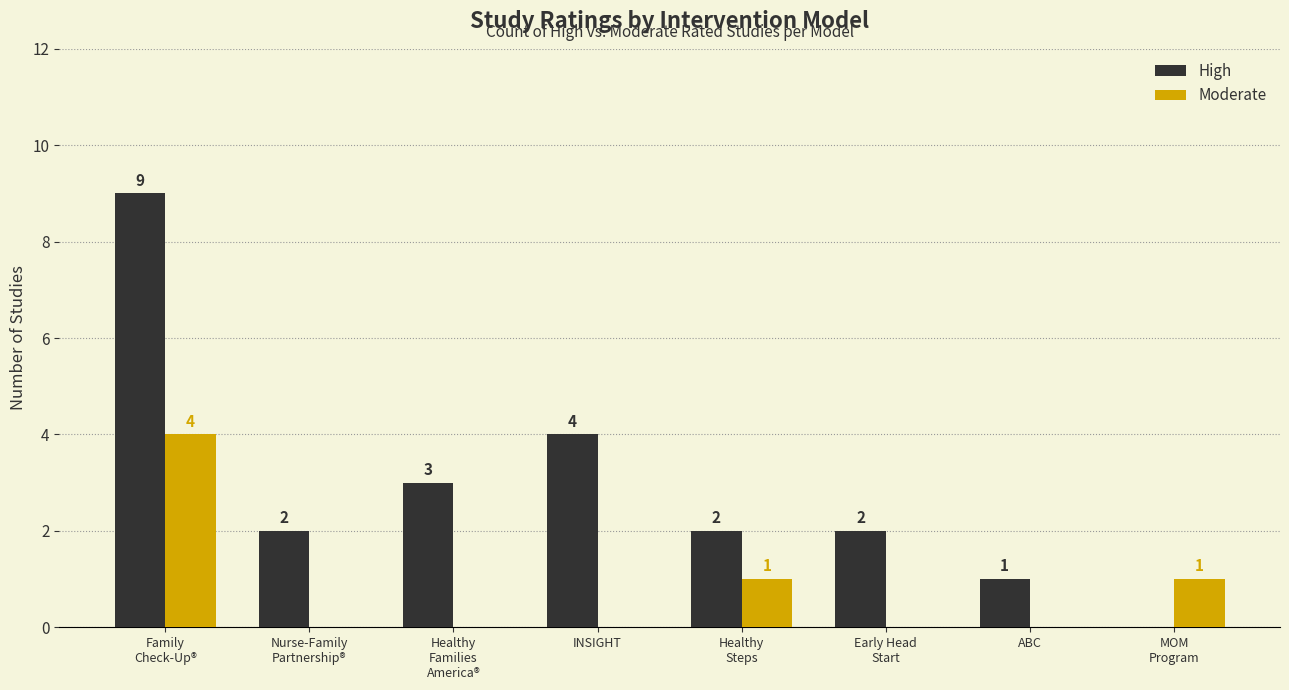

Is it true that High equals 3 at Healthy
Families
America®?

True